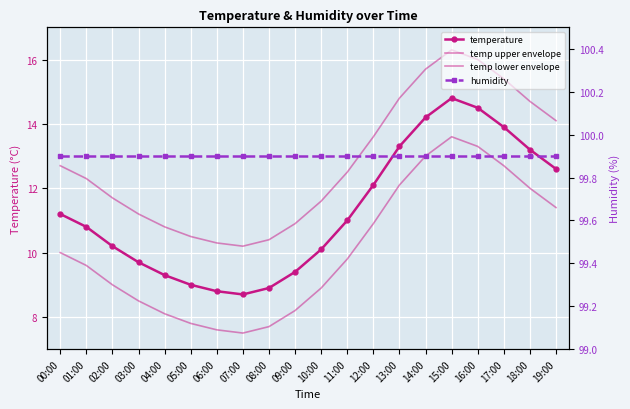

What is the spread (max minus min) of values at 15:00?

86.3